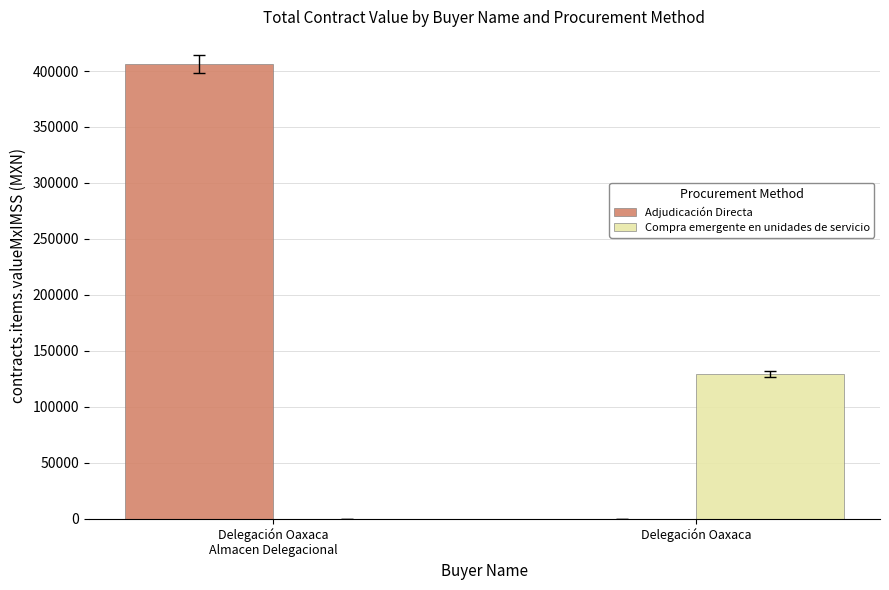

True or false: Adjudicación Directa has a value of 0.0 at Delegación Oaxaca.

True